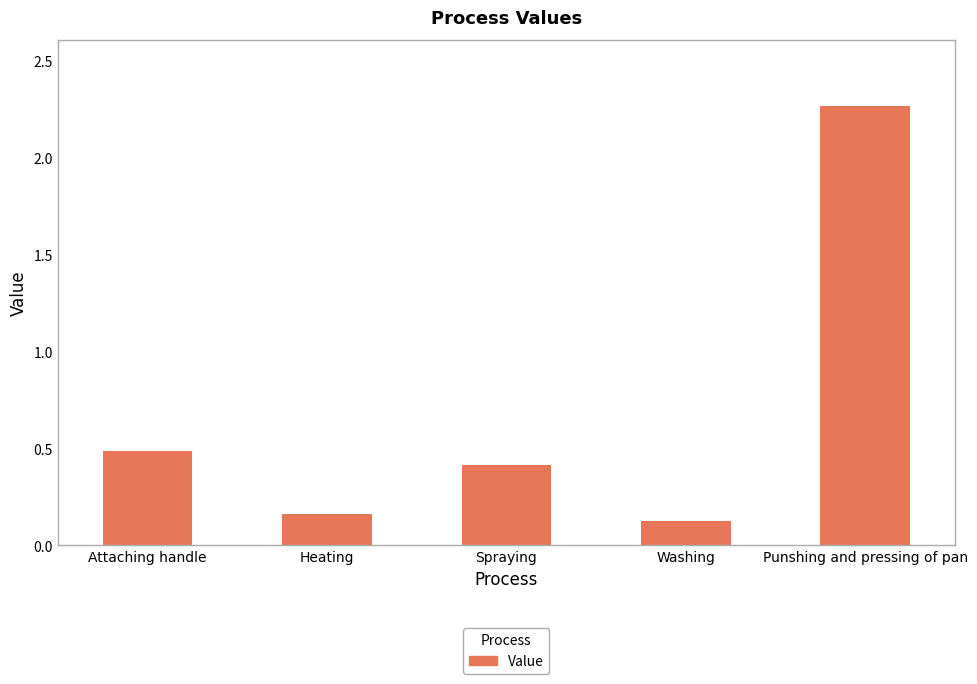

The chart shows a value of 0.5 at Attaching handle. True or false?

True